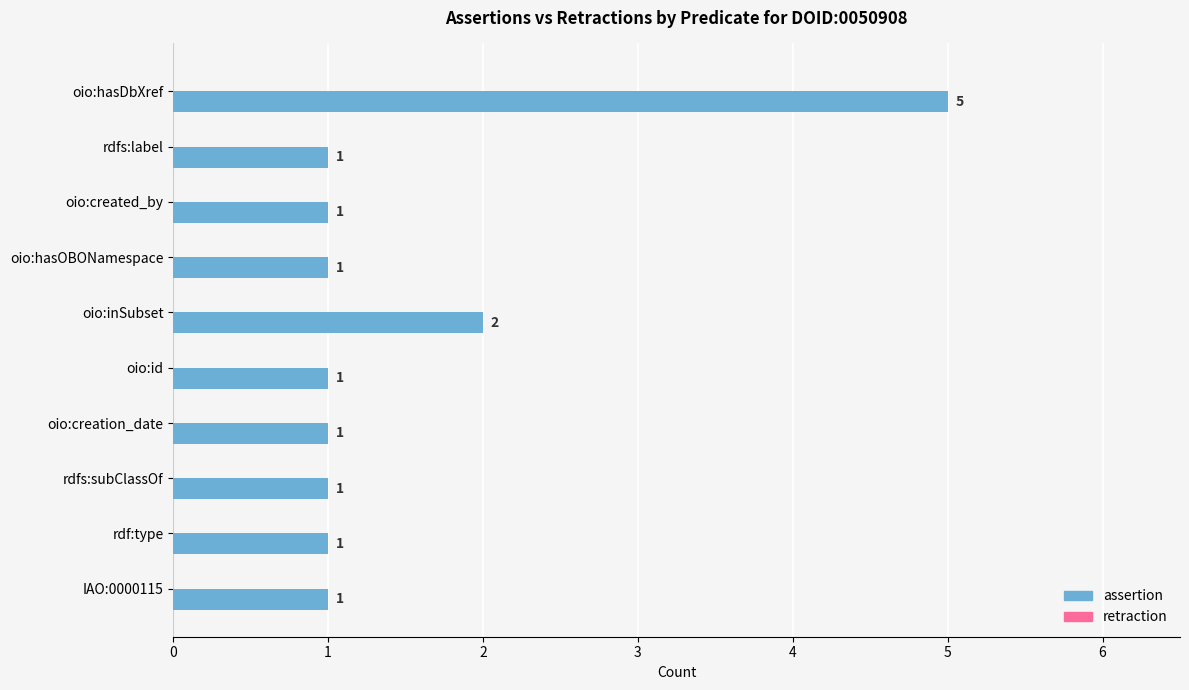

The chart shows a value of 1 at oio:hasOBONamespace. True or false?

True